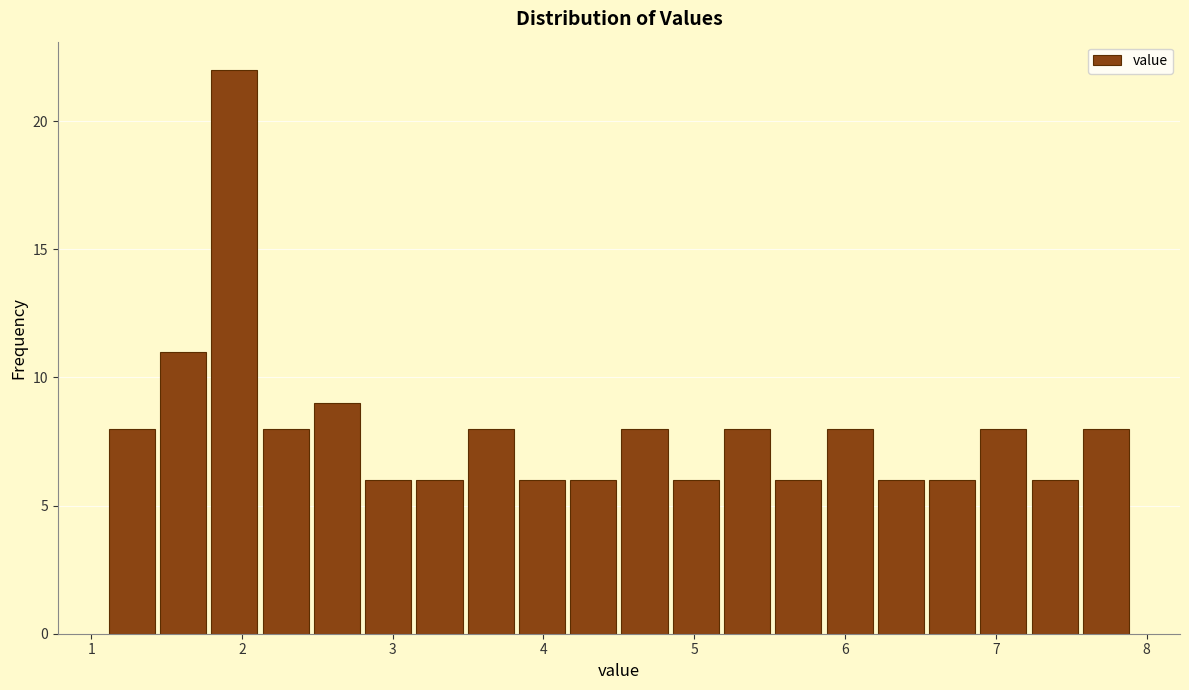

Around what value on the x-axis is the tallest bar? Give the approximate position of its centre, as read against the axis.

2.0